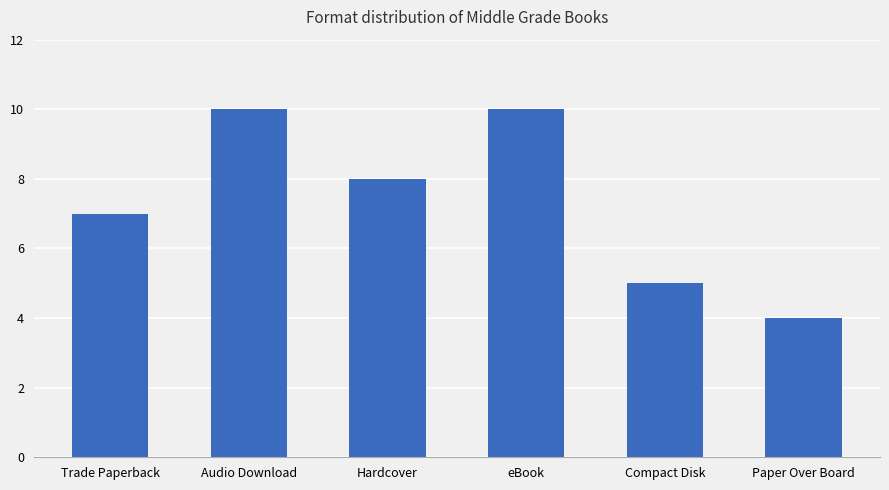

What is the maximum value shown in the chart?

10